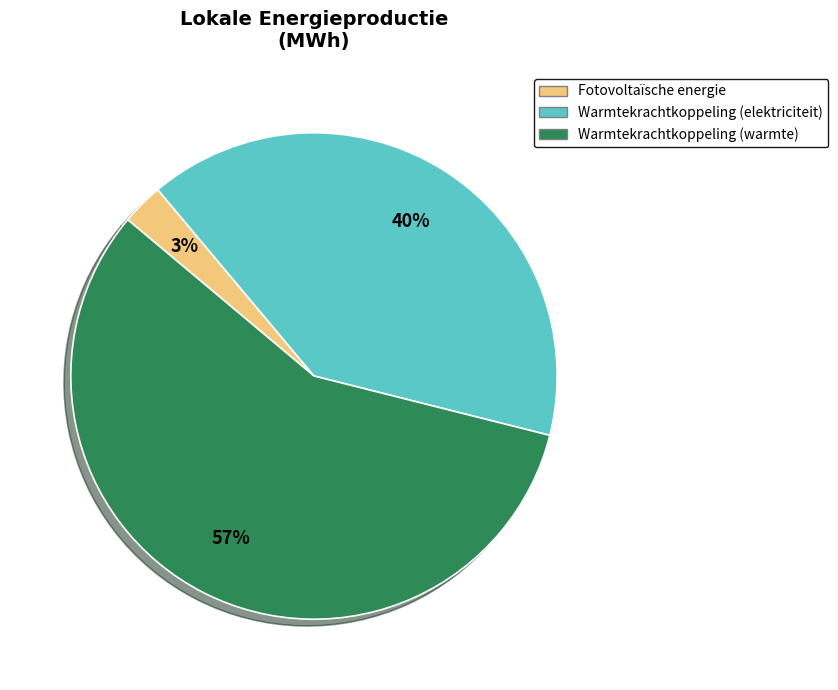

Is there a majority slice in this chart?

Yes